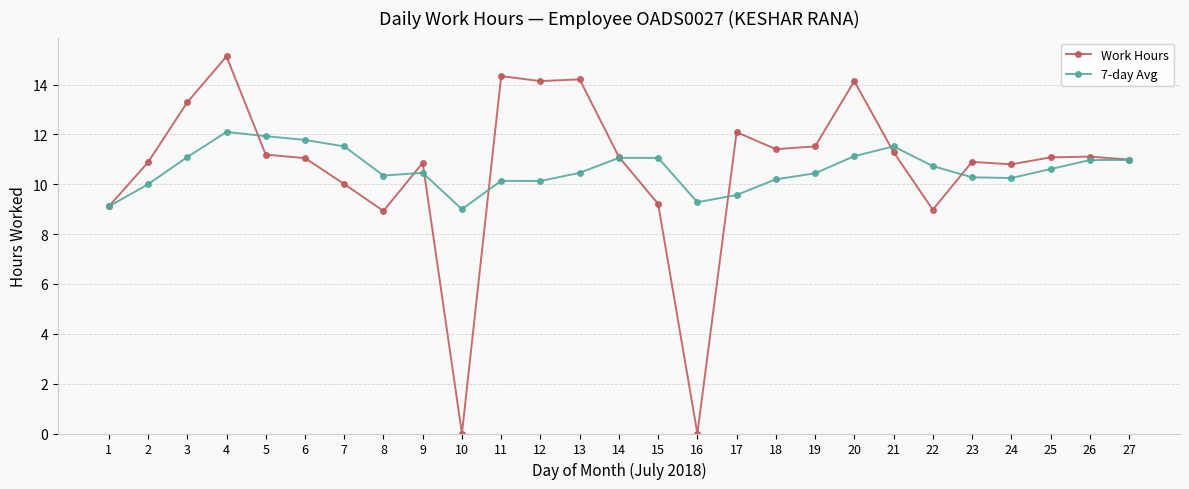

Which series has the widest spread of values?

Work Hours